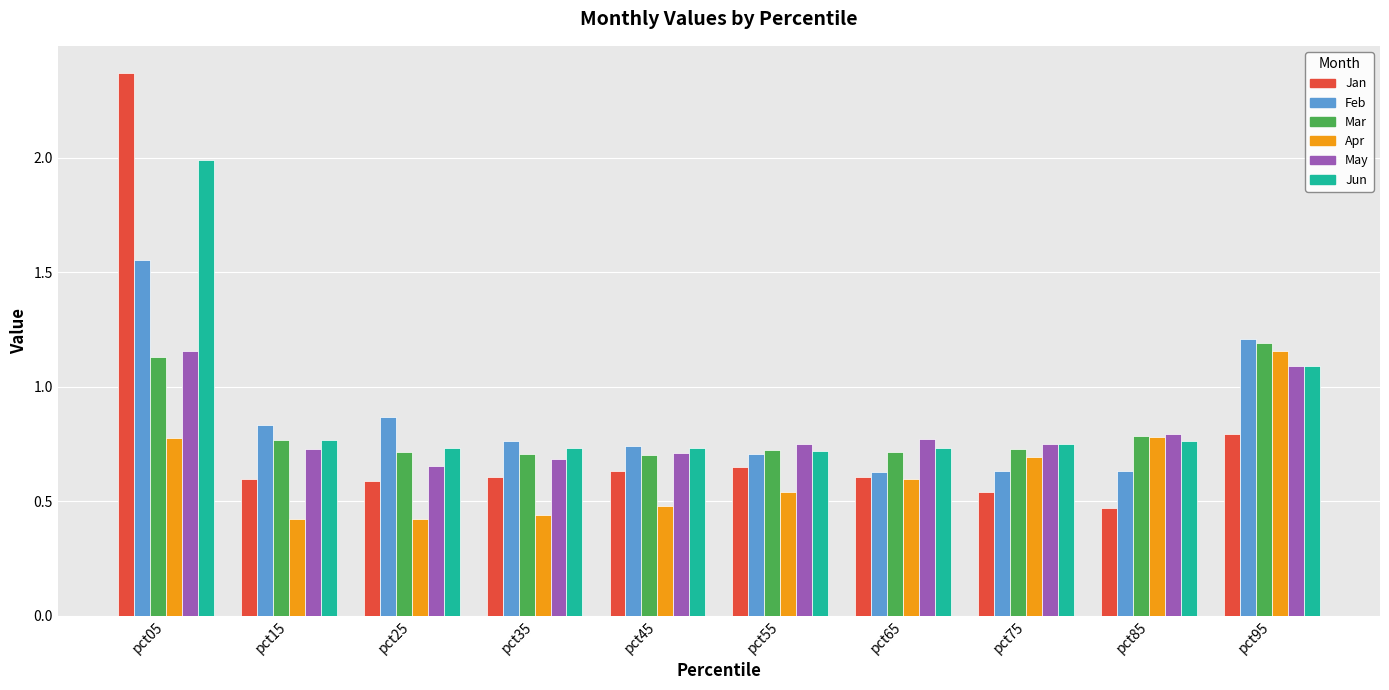

Count the number of categories in the chart.

10